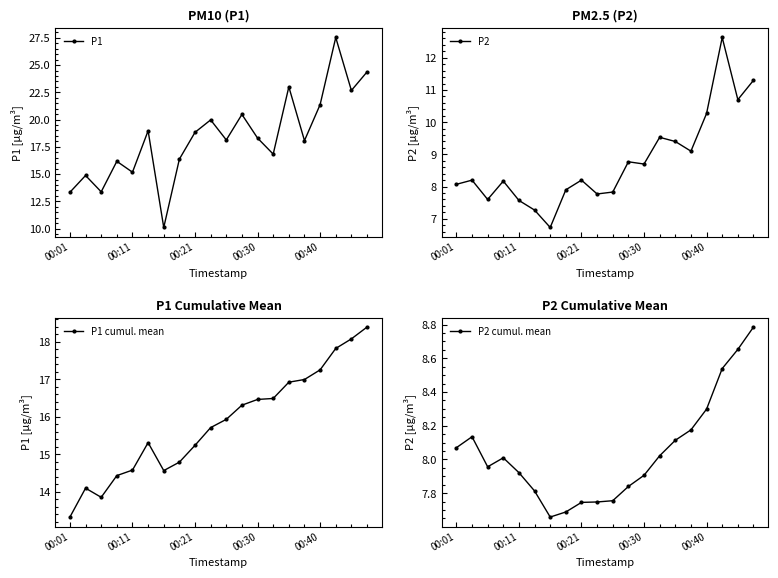

What is the difference between the second highest and second lowest values in the P2 series?

4.0